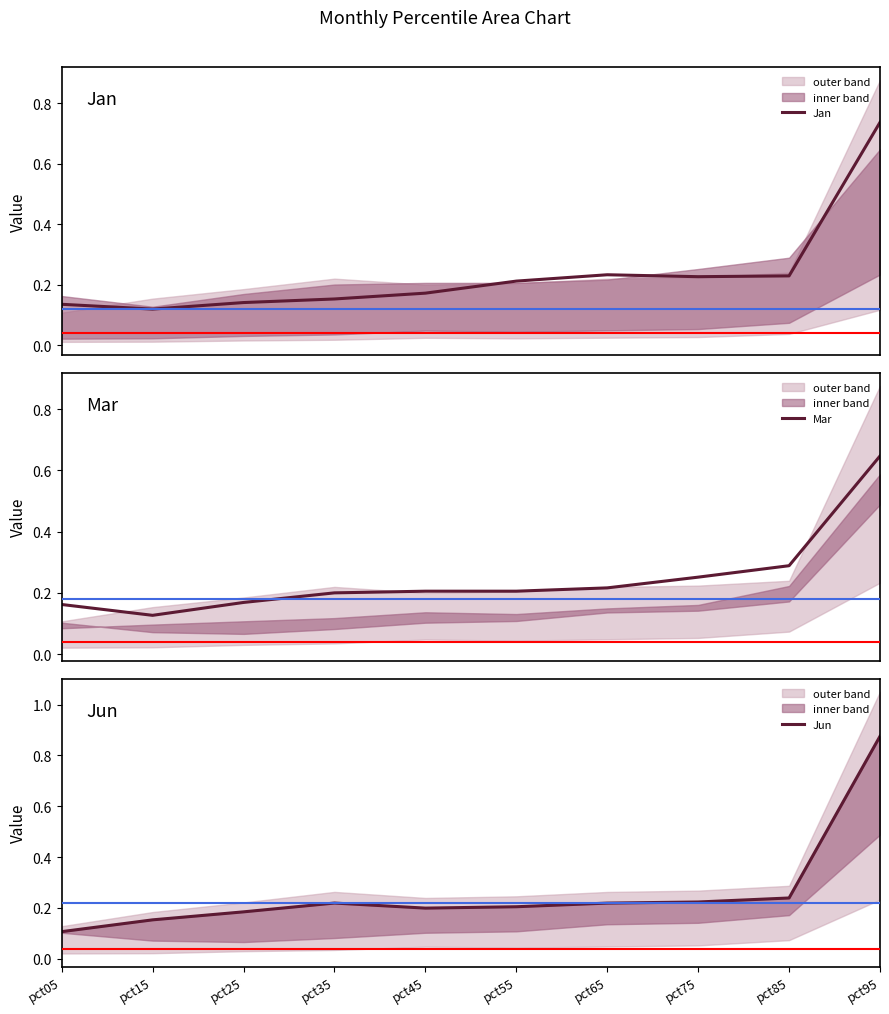

Reading left to right, what are all the values shown in this chart?

Jan: 0.1	0.1	0.1	0.2	0.2	0.2	0.2	0.2	0.2	0.7
Mar: 0.2	0.1	0.2	0.2	0.2	0.2	0.2	0.3	0.3	0.6
Jun: 0.1	0.2	0.2	0.2	0.2	0.2	0.2	0.2	0.2	0.9